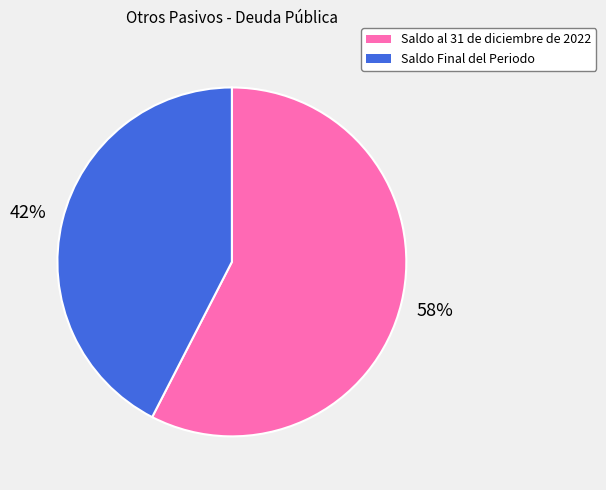

To the nearest percent, what portion does Saldo Final del Periodo represent?

42%